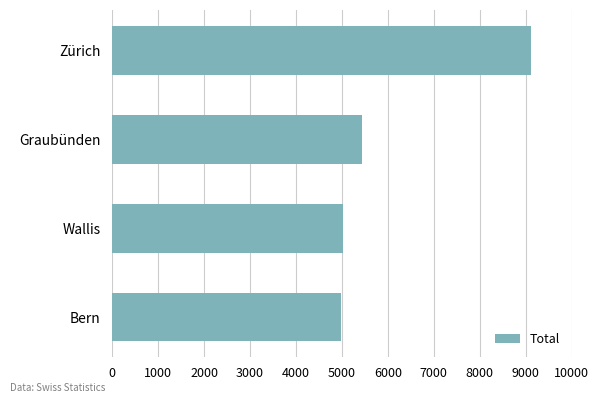

Where is the data nearest to the value 7050?

Graubünden